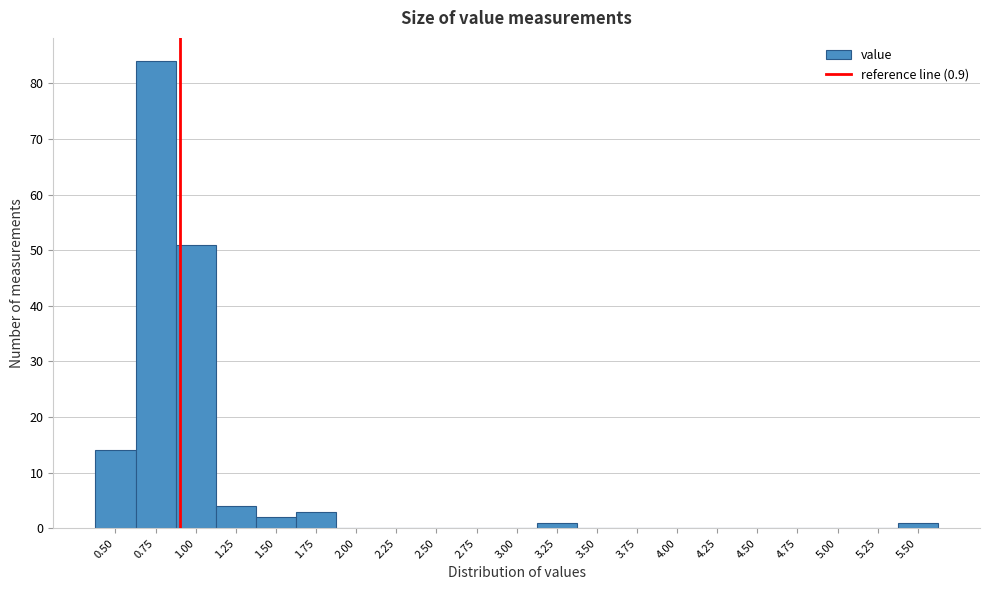

Reading left to right, transcribe this chart: for each bar, give the range it covers on the x-axis and its height. Neither the bar edges nor the heights are printed on the chart, so give them approximately, as read against the axes.

0.375 to 0.625: 14
0.625 to 0.875: 84
0.875 to 1.125: 51
1.125 to 1.375: 4
1.375 to 1.625: 2
1.625 to 1.875: 3
1.875 to 2.125: 0
2.125 to 2.375: 0
2.375 to 2.625: 0
2.625 to 2.875: 0
2.875 to 3.125: 0
3.125 to 3.375: 1
3.375 to 3.625: 0
3.625 to 3.875: 0
3.875 to 4.125: 0
4.125 to 4.375: 0
4.375 to 4.625: 0
4.625 to 4.875: 0
4.875 to 5.125: 0
5.125 to 5.375: 0
5.375 to 5.625: 1